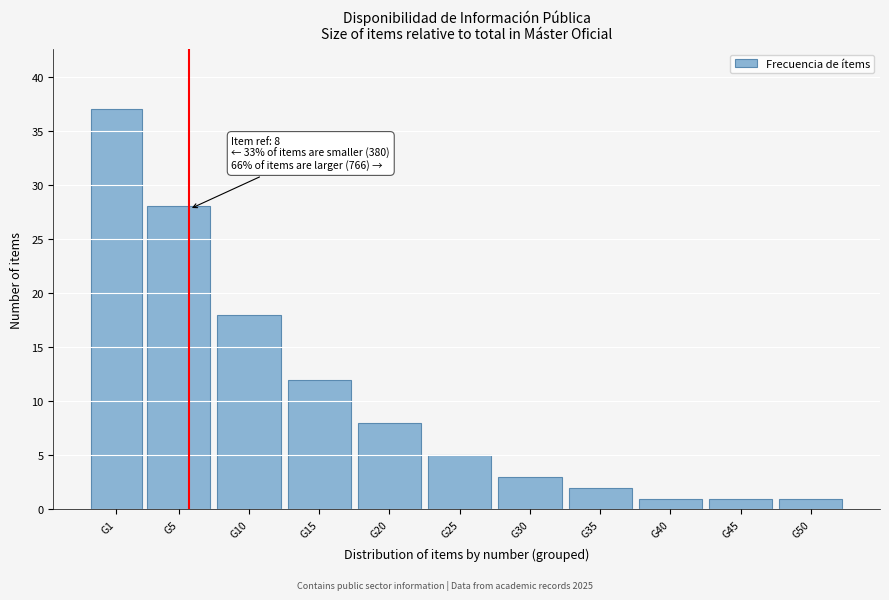

Reading left to right, what are all the values shown in this chart?

G1=37	G5=28	G10=18	G15=12	G20=8	G25=5	G30=3	G35=2	G40=1	G45=1	G50=1